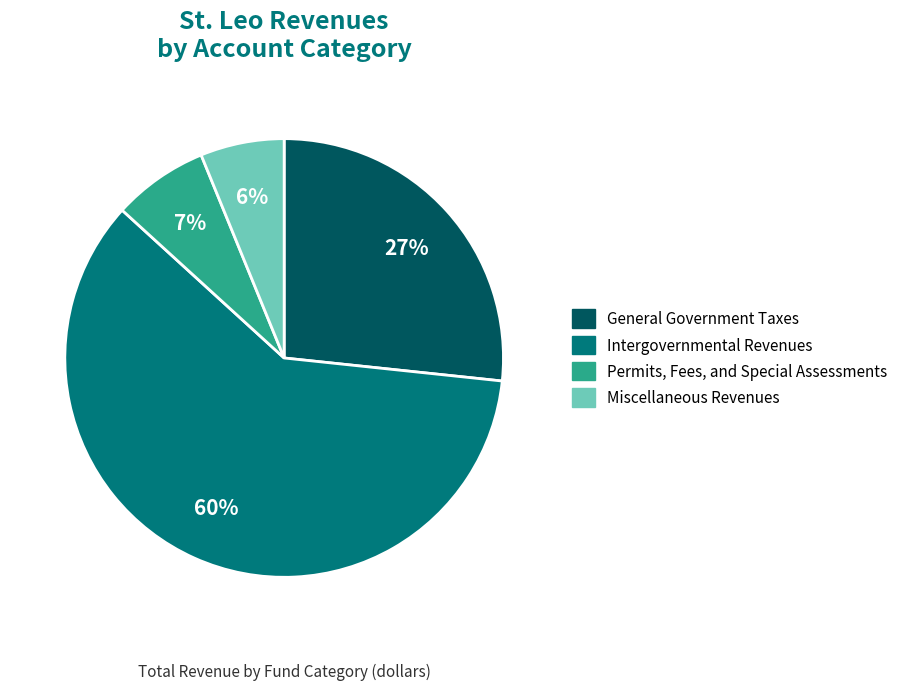

Which has a higher value, Permits, Fees, and Special Assessments or Intergovernmental Revenues?

Intergovernmental Revenues